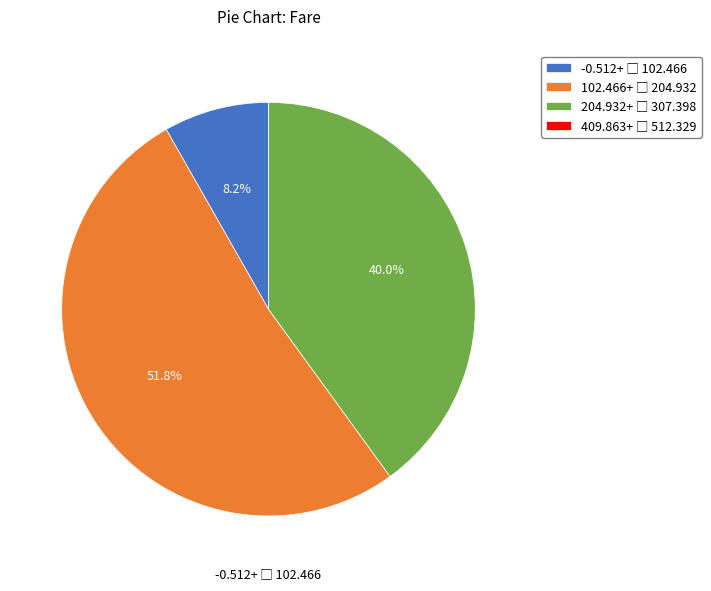

Is there any slice that represents more than half of the pie?

Yes